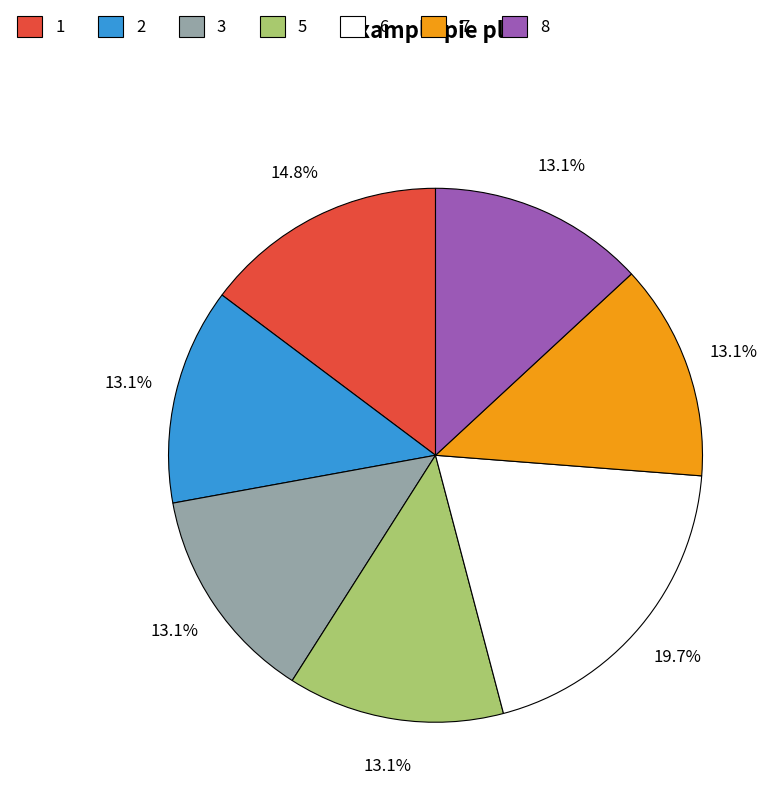

To the nearest percent, what is the difference between the largest and smallest slice percentages?

7%